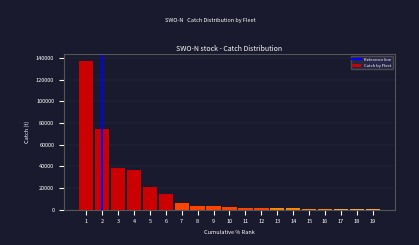

What is the maximum value shown in the chart?

137218.1